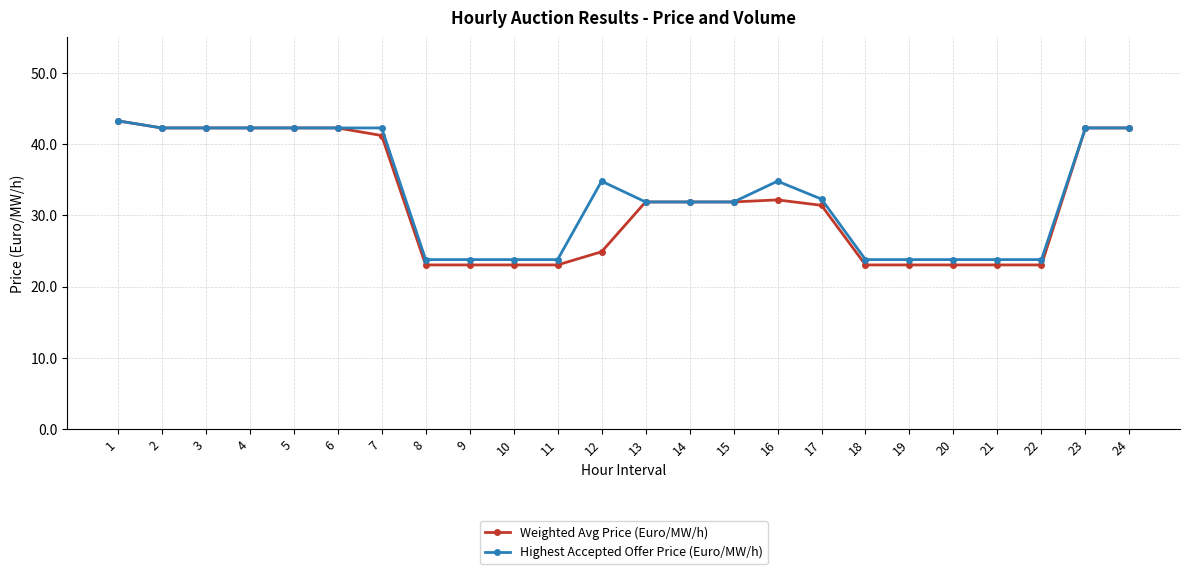

Where does the Weighted Avg Price (Euro/MW/h) series first go above 31?

1